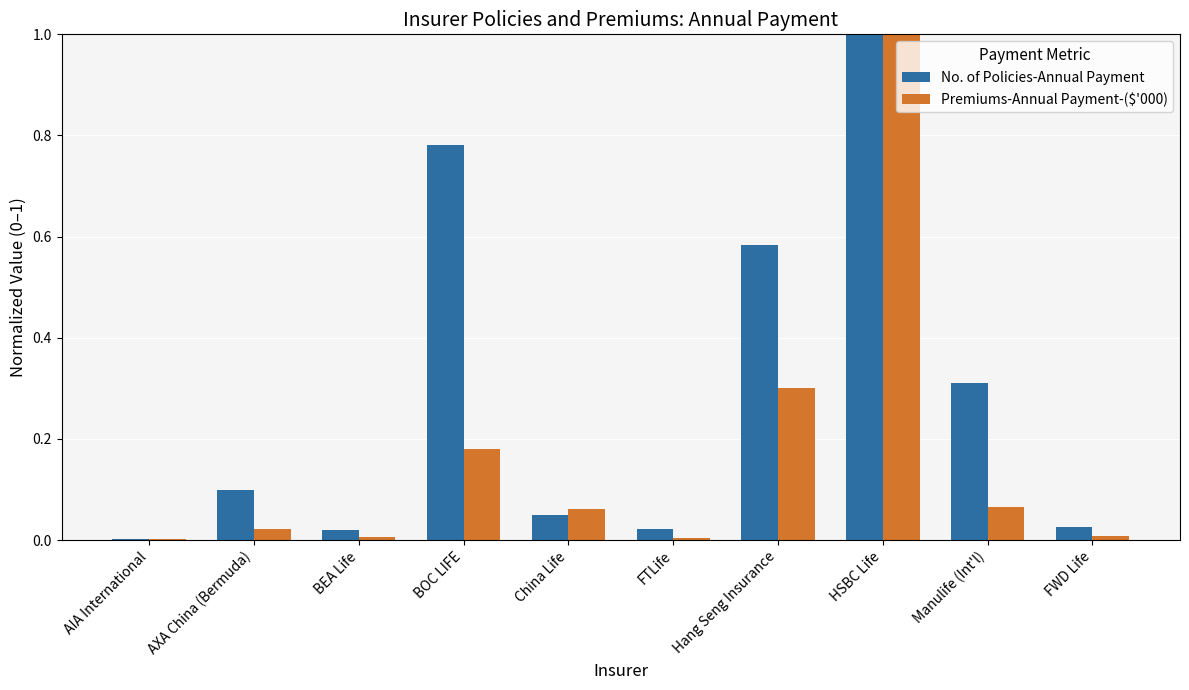

The Premiums-Annual Payment-($'000) series shows 0.1 at Manulife (Int'l). True or false?

True